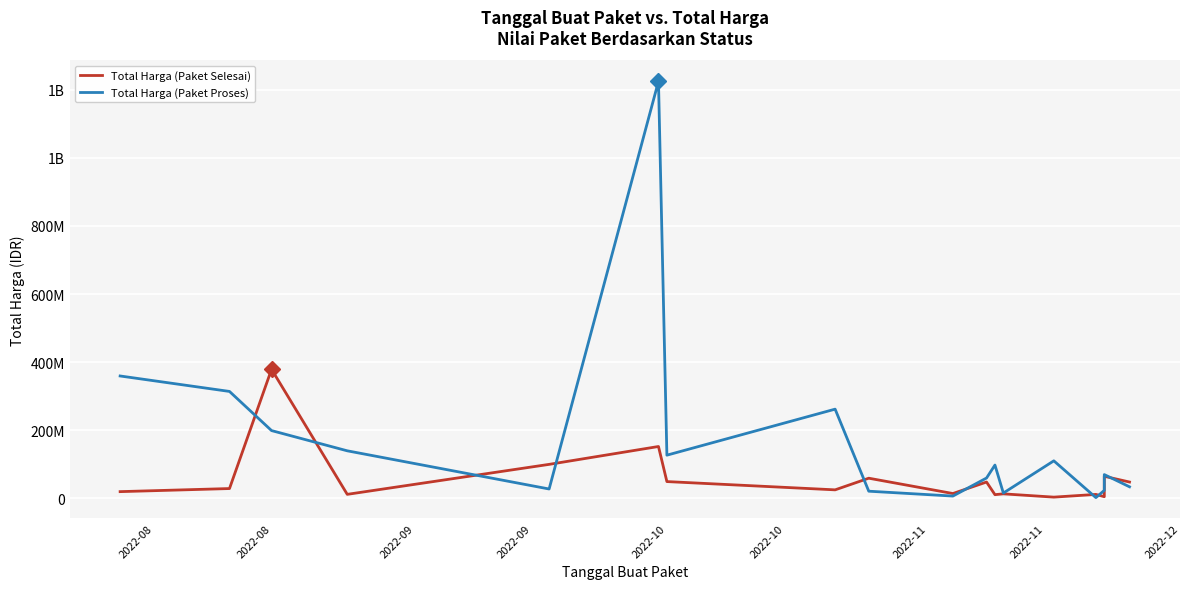

Where is Total Harga (Paket Selesai) nearest to the value 191450000?

2022-10